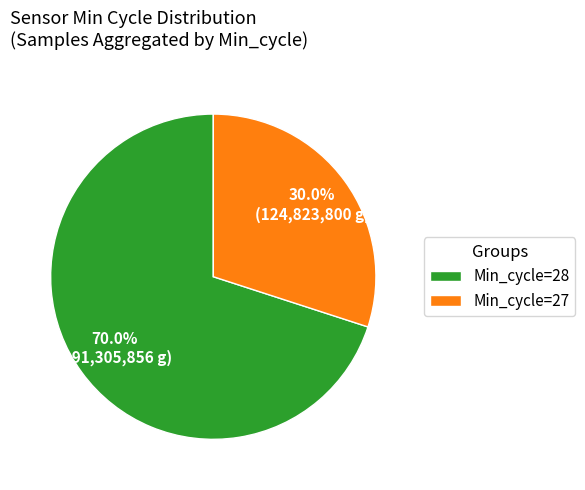

Rank the categories by value from highest to lowest.

Min_cycle=28, Min_cycle=27